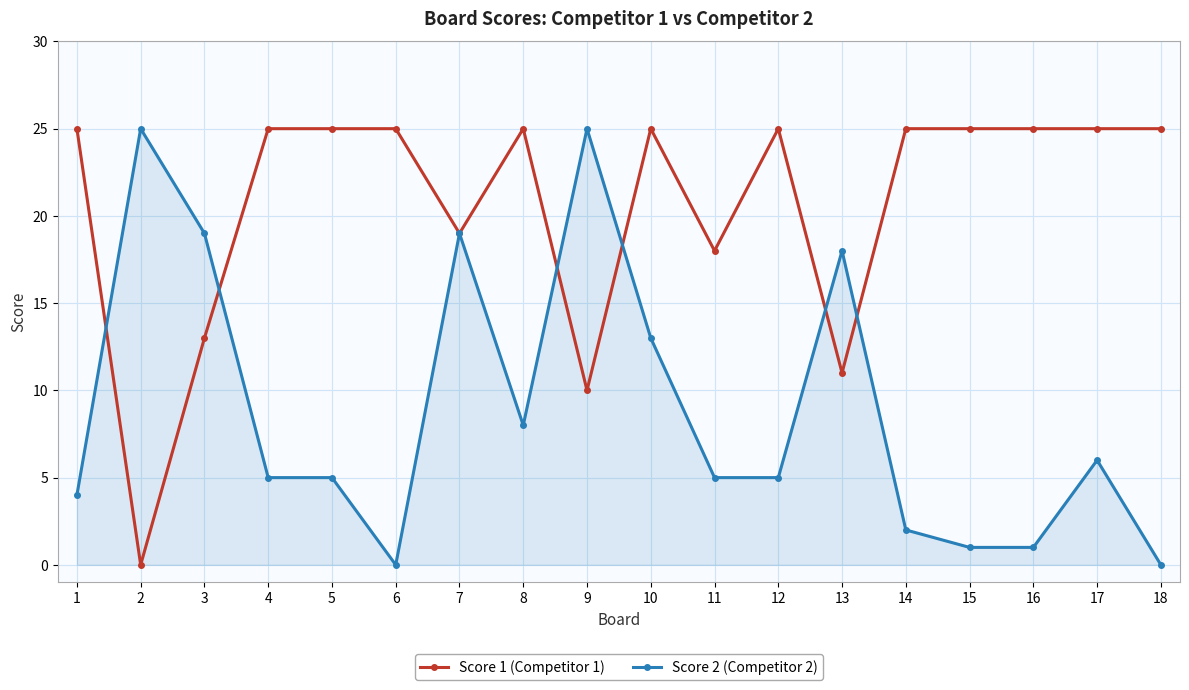

How many series are shown in this chart?

2